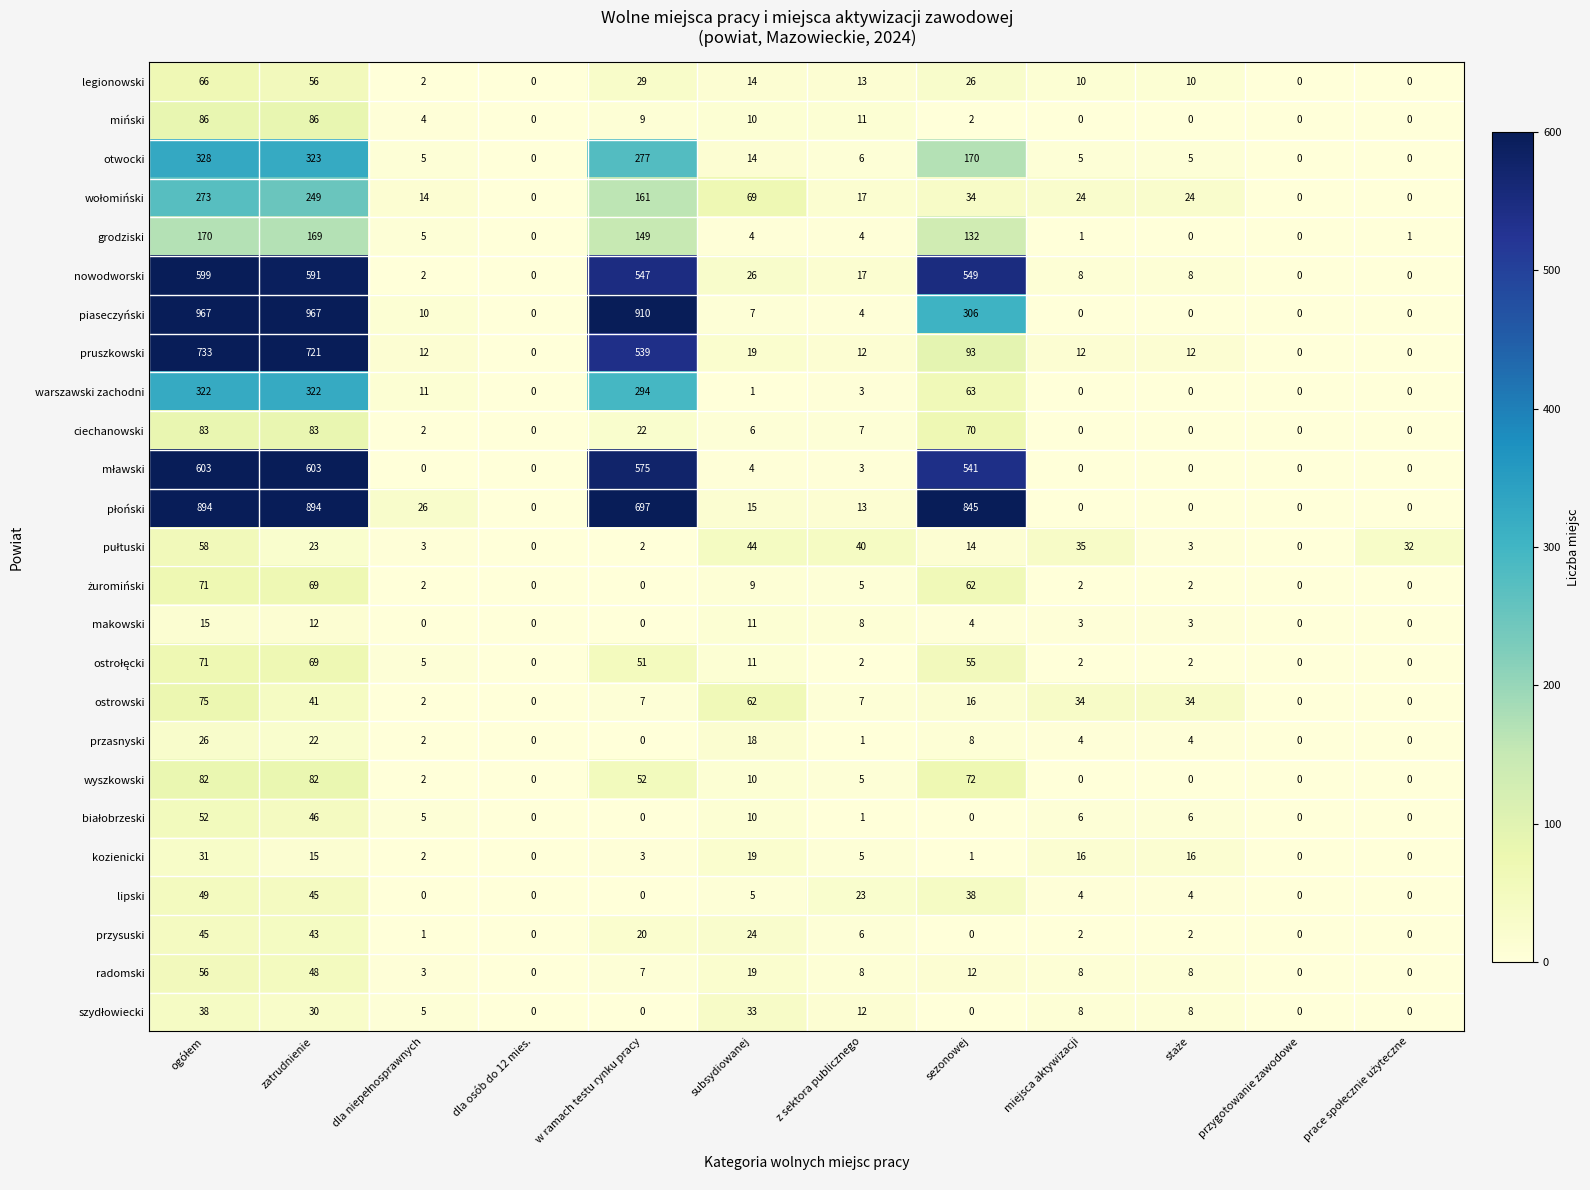

What is the difference between the maximum and minimum values in the grodziski series?

170